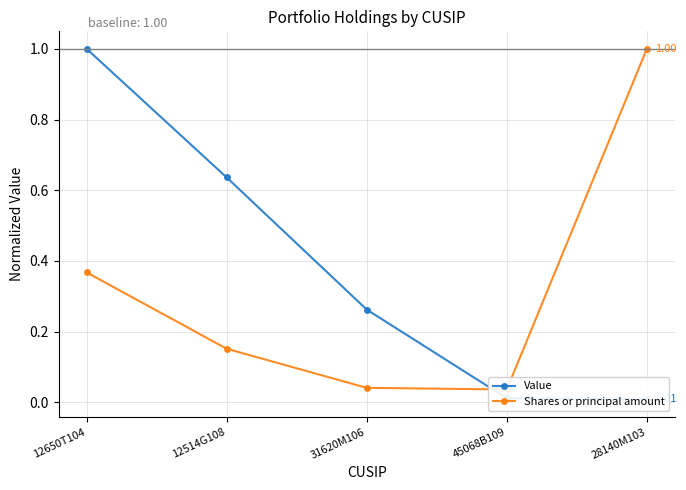

Count the number of data series in this chart.

2